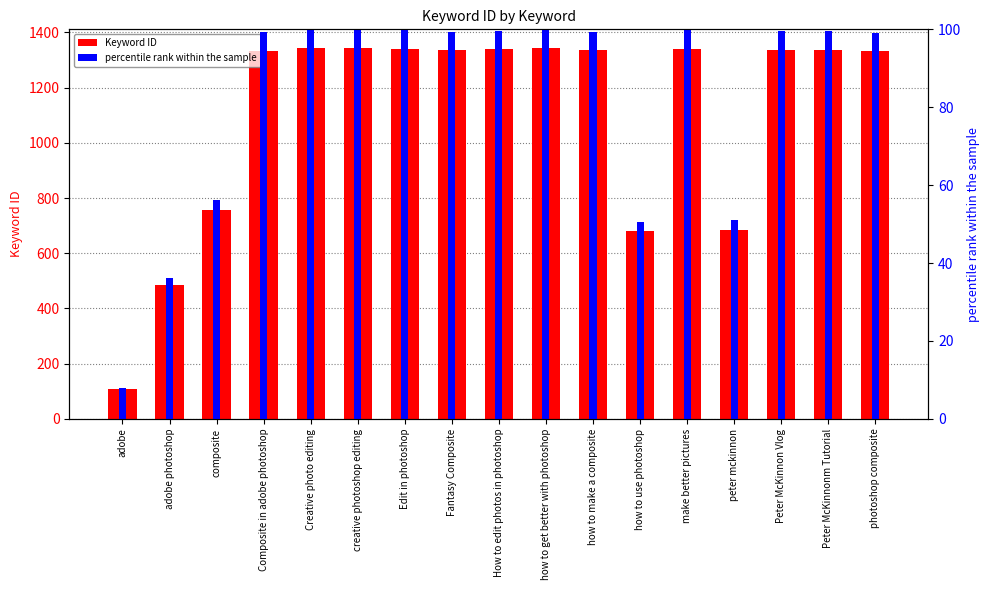

What is the approximate value of percentile rank within the sample at photoshop composite?

99.2